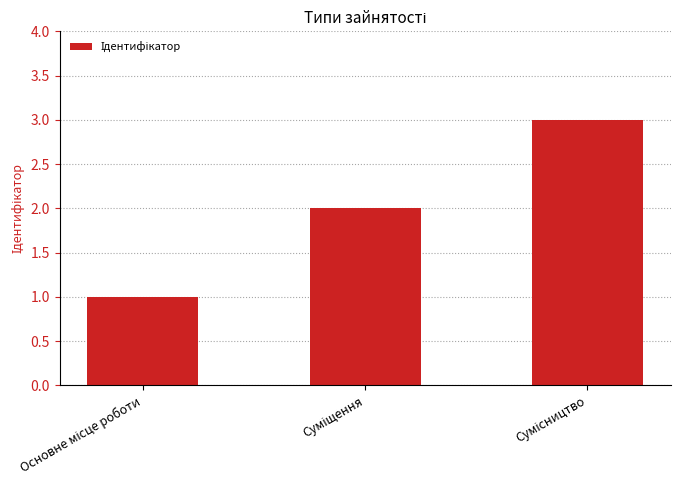

What is the average value?

2